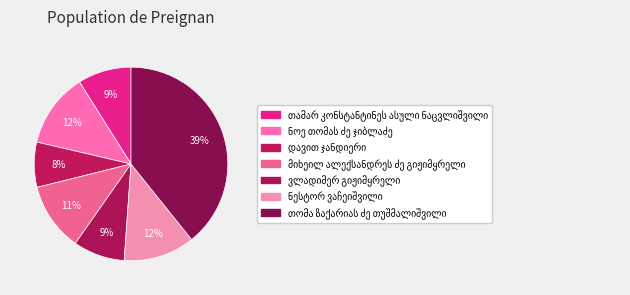

To the nearest percent, what portion does მიხეილ ალექსანდრეს ძე გიჟიმყრელი represent?

11%